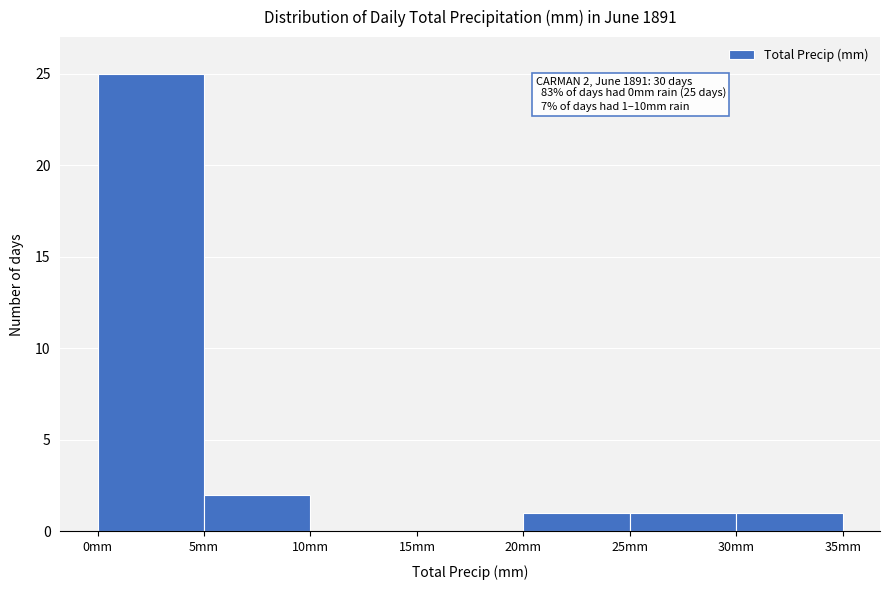

Over which range of the x-axis is the bar tallest?

0 to 5